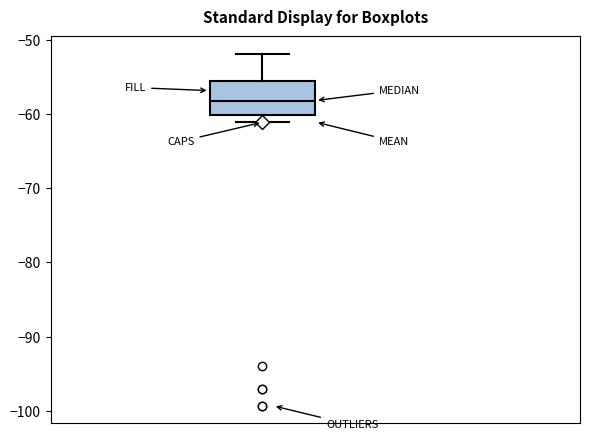

Read this box plot against the y-axis: the position of the median line, the range covered by the box, and the ends of both whiskers. The values are not printed on the chart, so give them approximately, as read against the axis.

median -58, box -60 to -56, whiskers -61 to -52